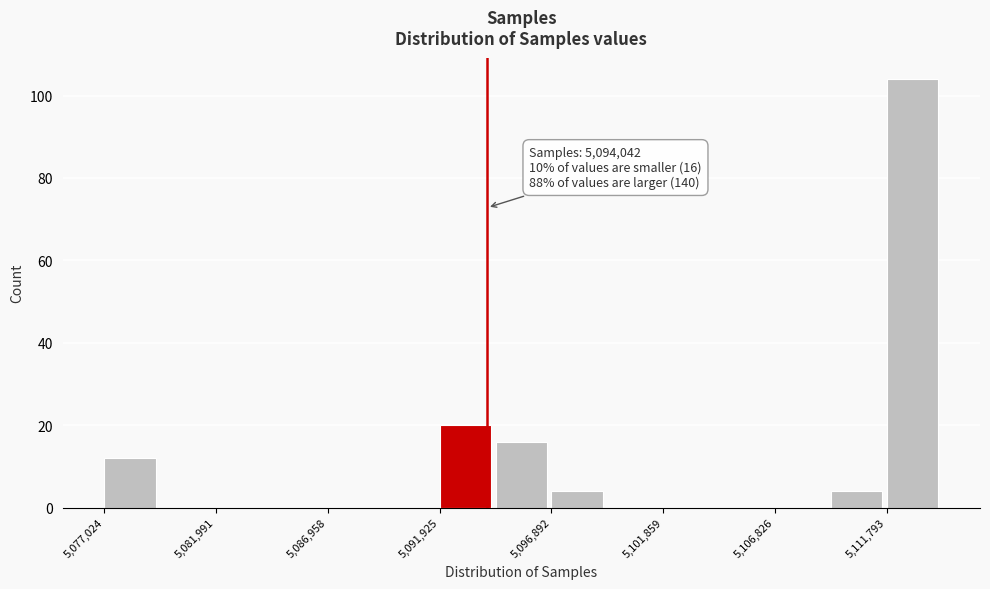

Over which range of the x-axis is the bar tallest?

5112000 to 5114500